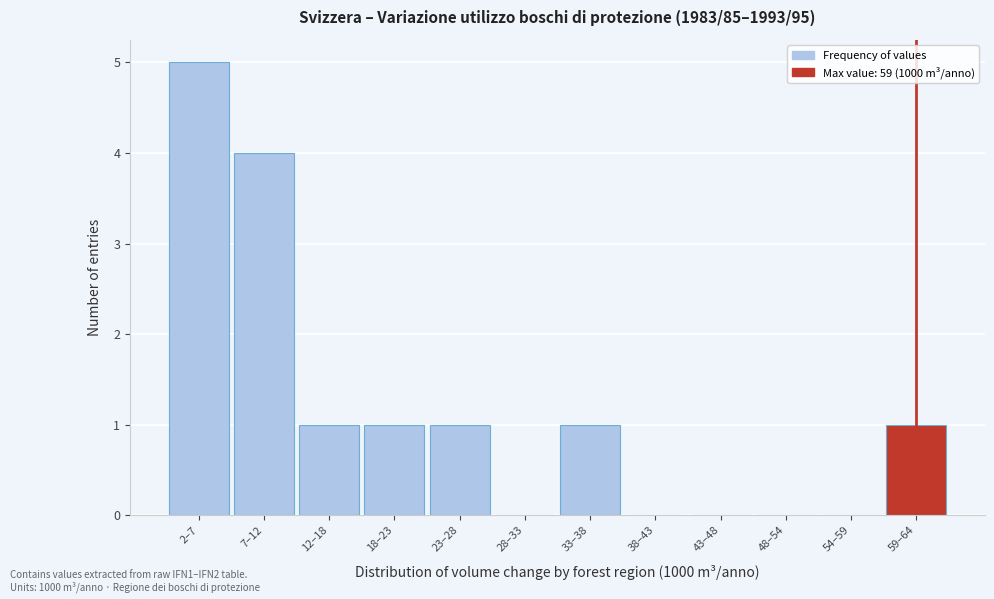

Reading left to right, extract all data points from this chart.

2–7=5	7–12=4	12–18=1	18–23=1	23–28=1	28–33=0	33–38=1	38–43=0	43–48=0	48–54=0	54–59=0	59–64=1